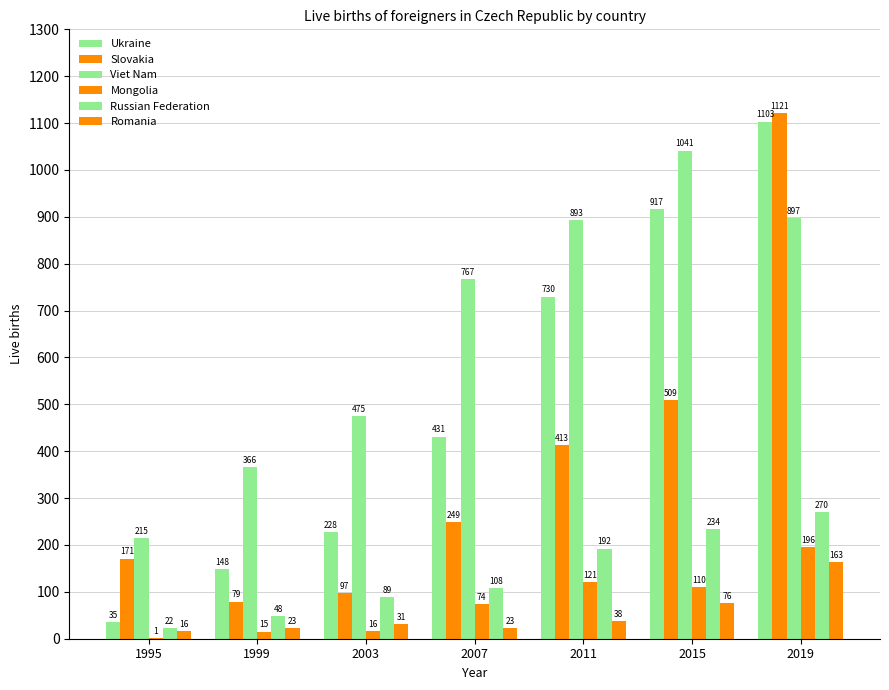

How many distinct data groups are displayed?

6